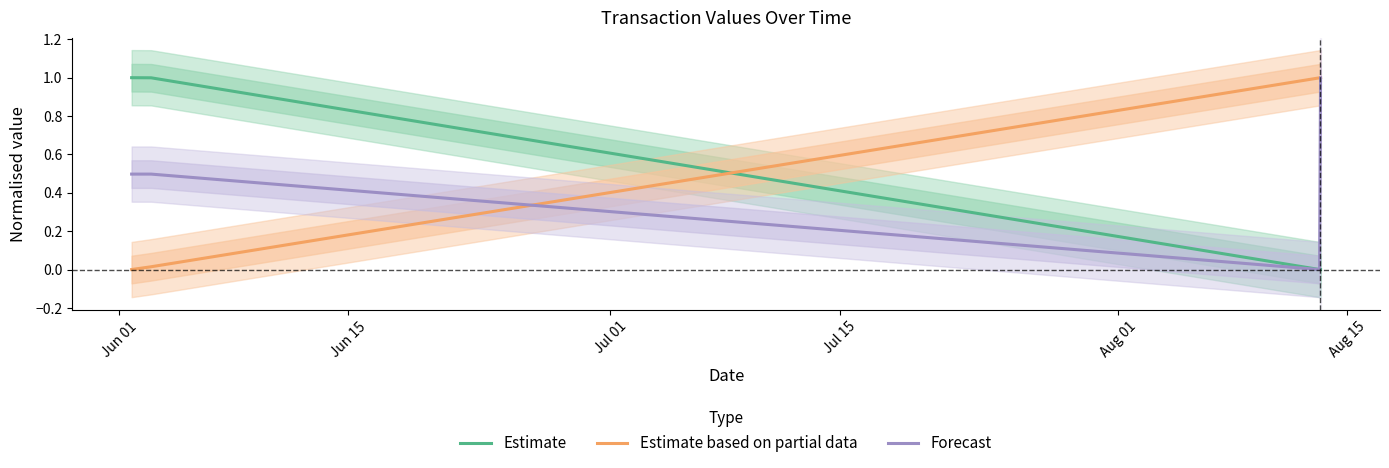

How many times do Estimate based on partial data and Estimate cross each other?

1